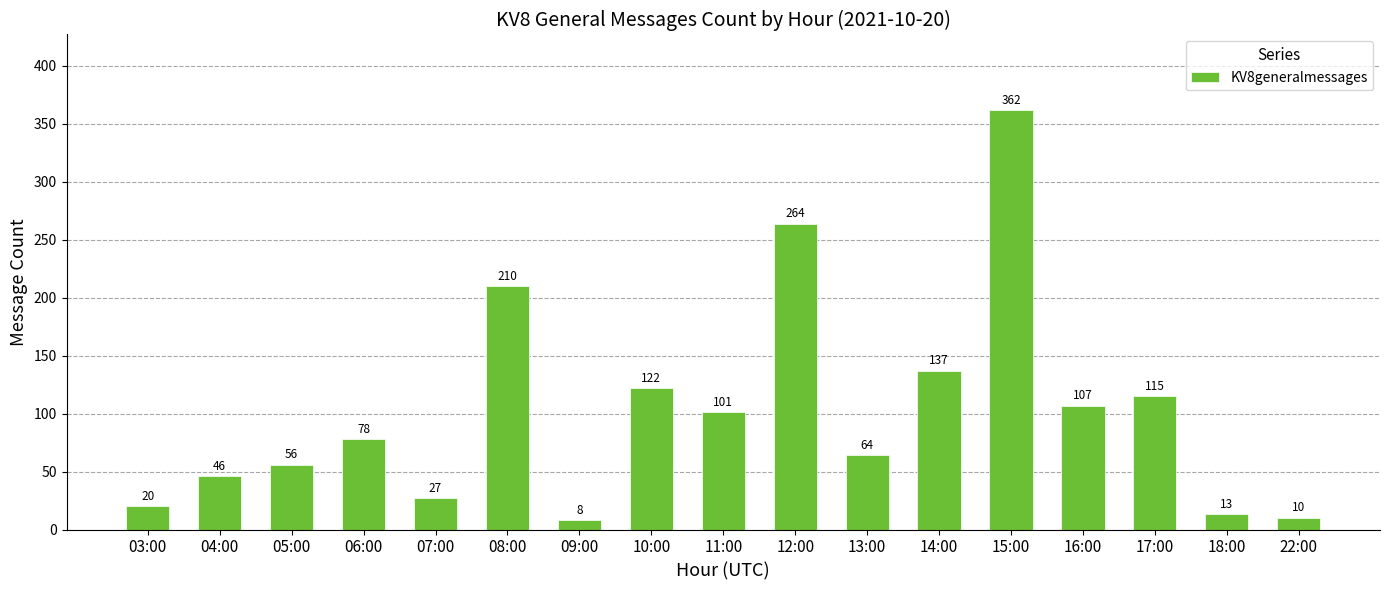

What is the difference between the maximum and minimum values?

354